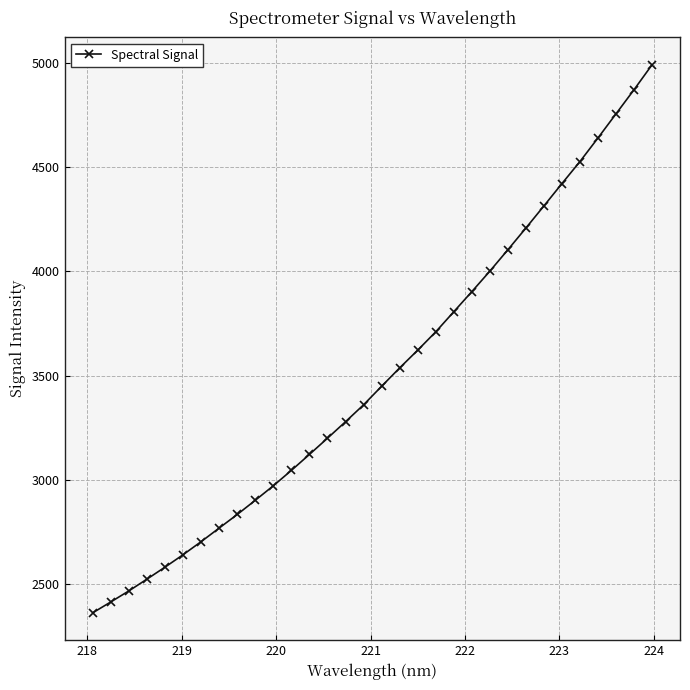

What is the greatest value displayed?

4993.3